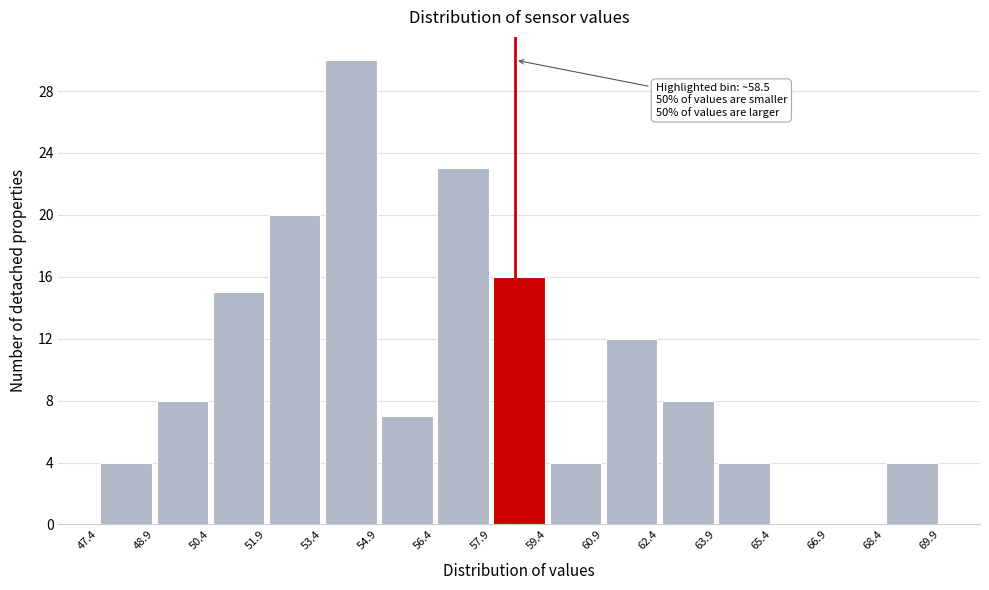

Over which range of the x-axis is the bar tallest?

53.4 to 54.9